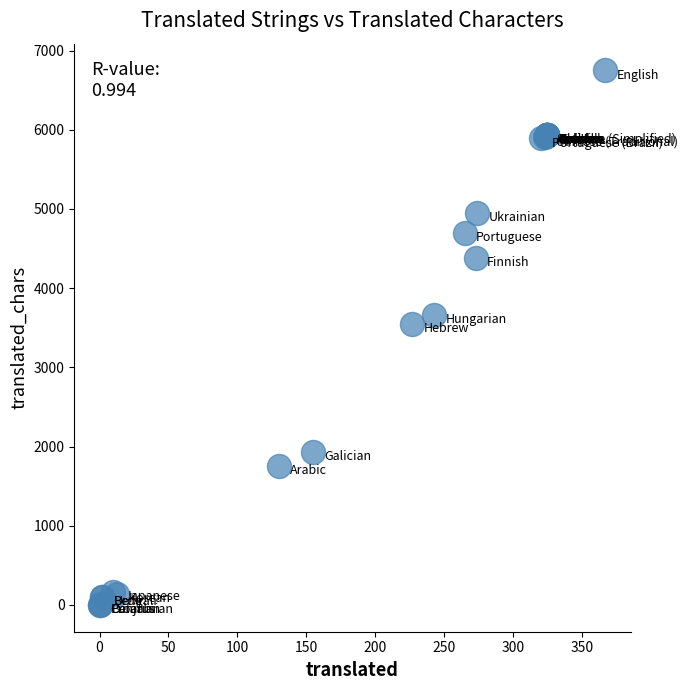

What Y value in the scatter plot is closest to 3374?

3549